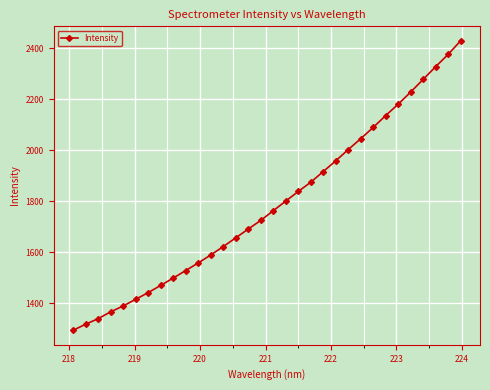

How many series are shown in this chart?

1